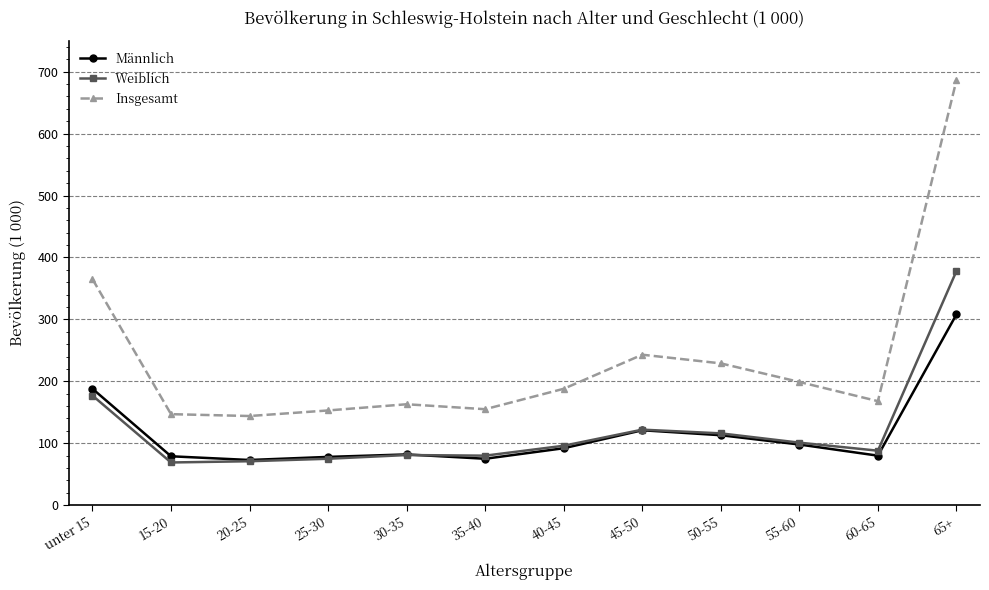

What is the minimum value for Männlich?

73